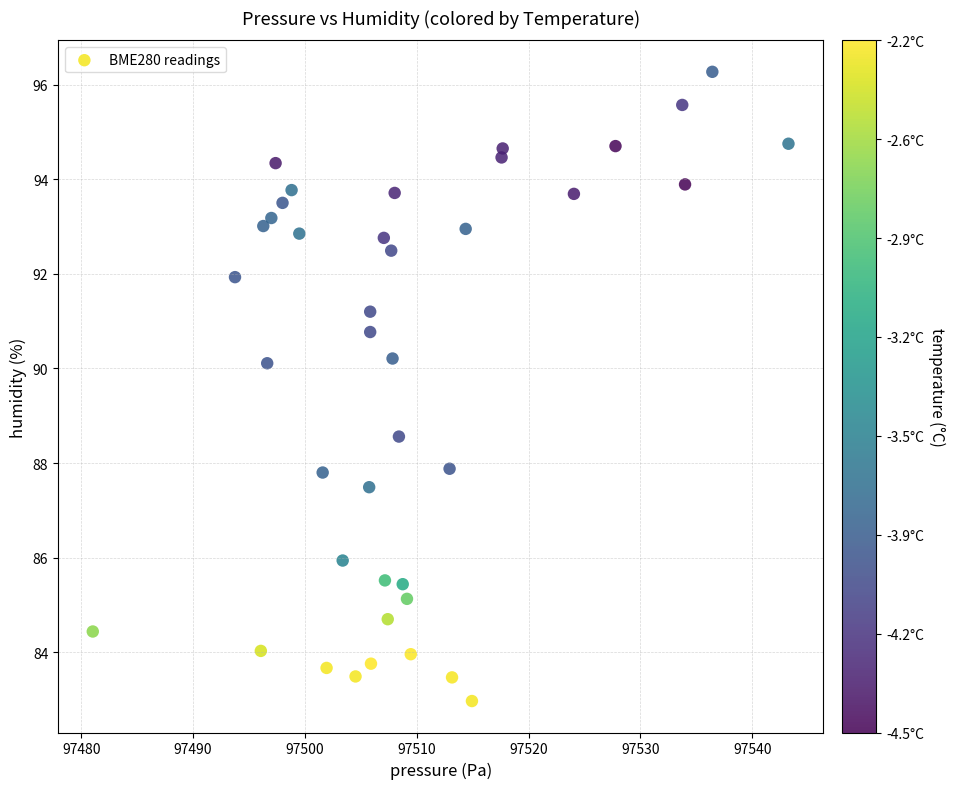

What is the range of Y values (max minus min)?

13.3